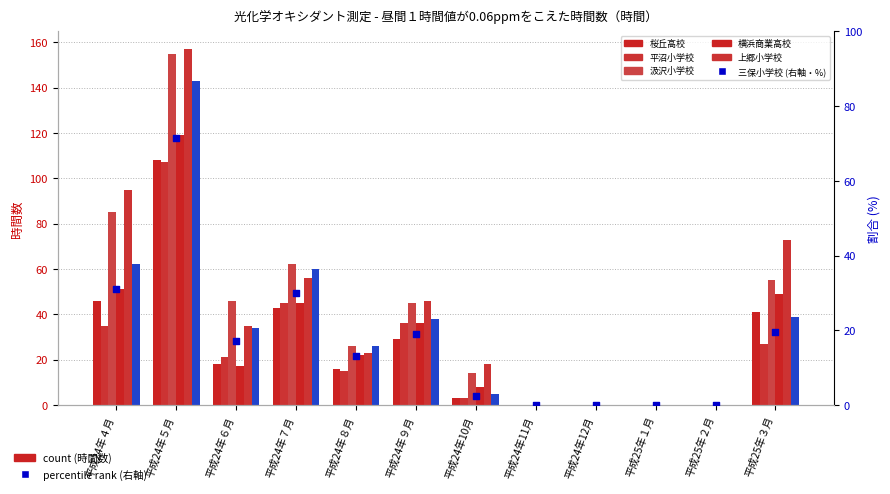

Which series has the largest Y range (max minus min)?

上郷小学校